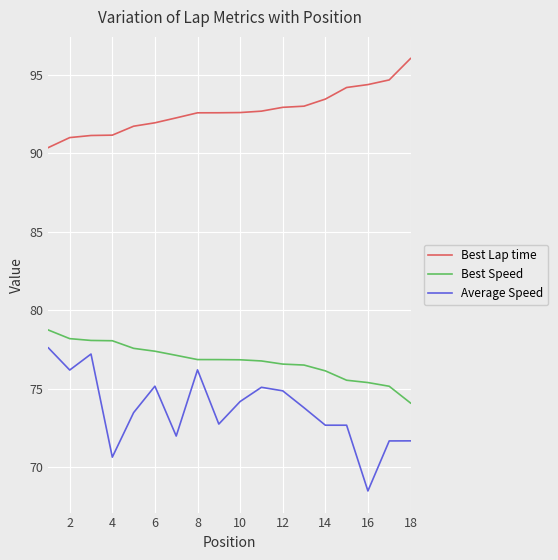

True or false: Average Speed and Best Speed intersect in this chart.

False